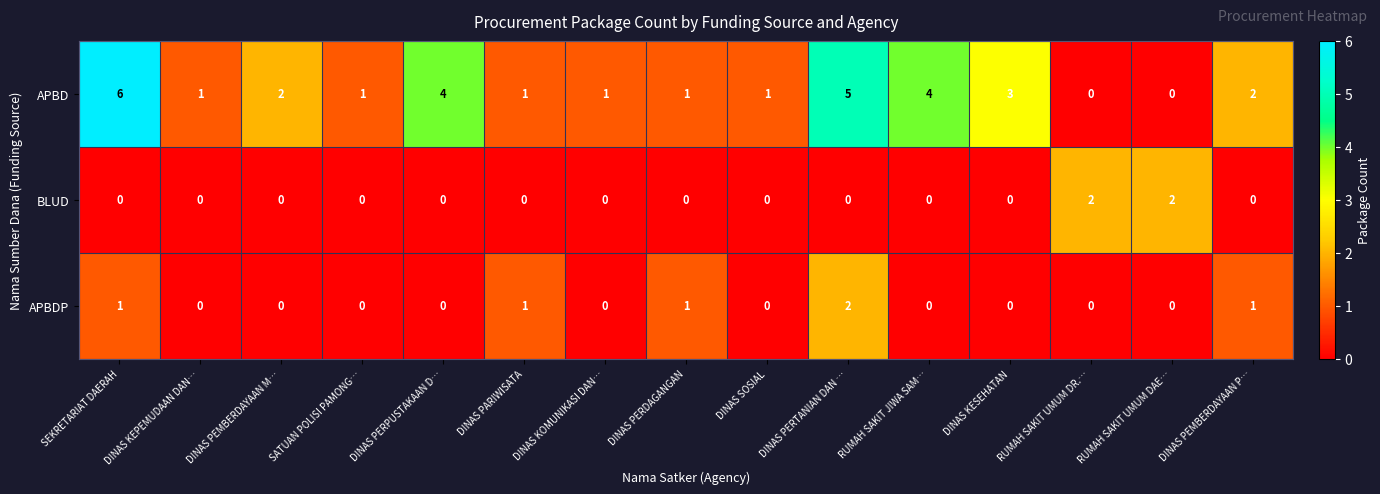

Is the value of BLUD at SATUAN POLISI PAMONG… greater than the value of APBD at RUMAH SAKIT JIWA SAM…?

No